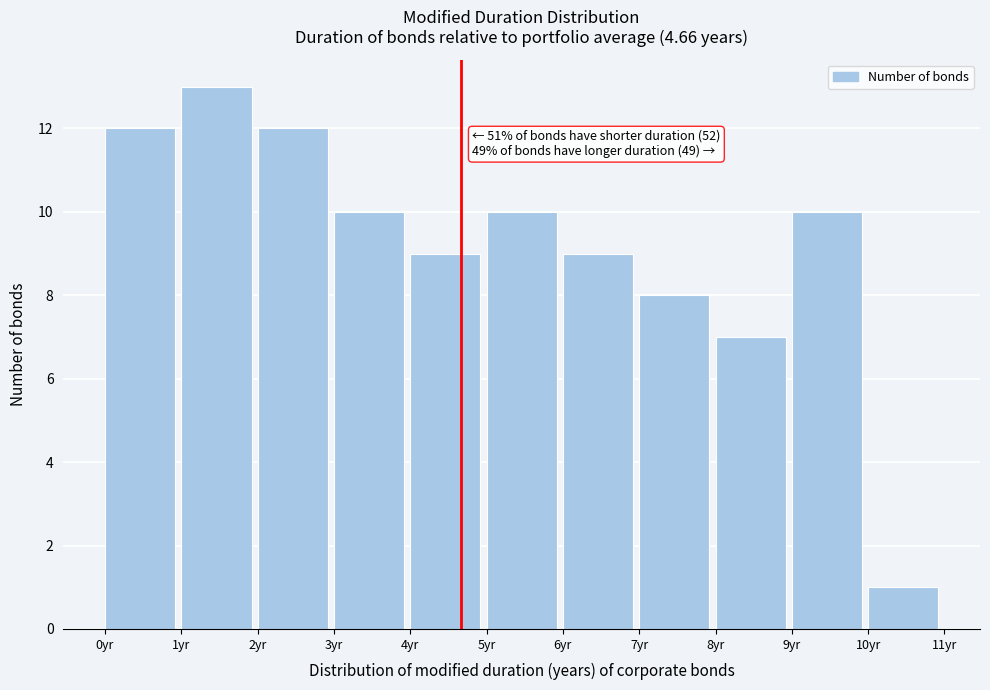

Which range on the x-axis has the tallest bar?

1 to 2